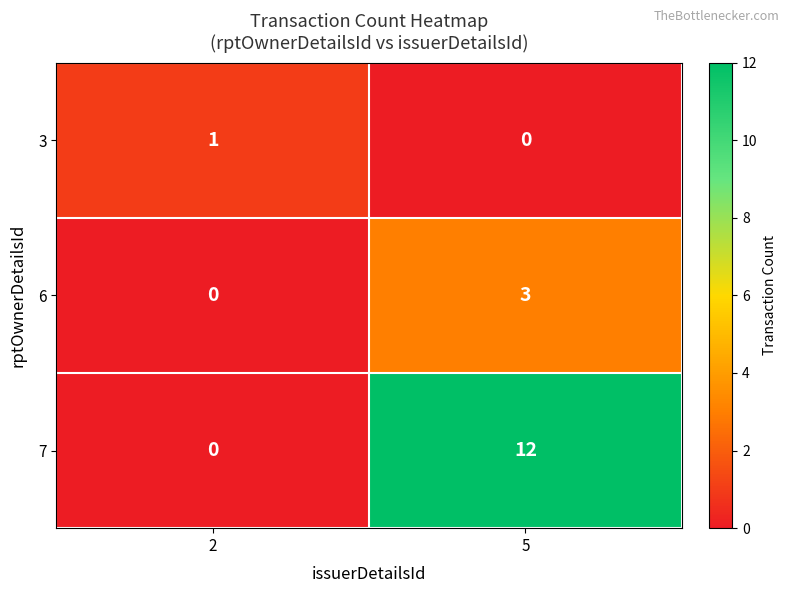

Which category has the highest value in the 7 series?

5